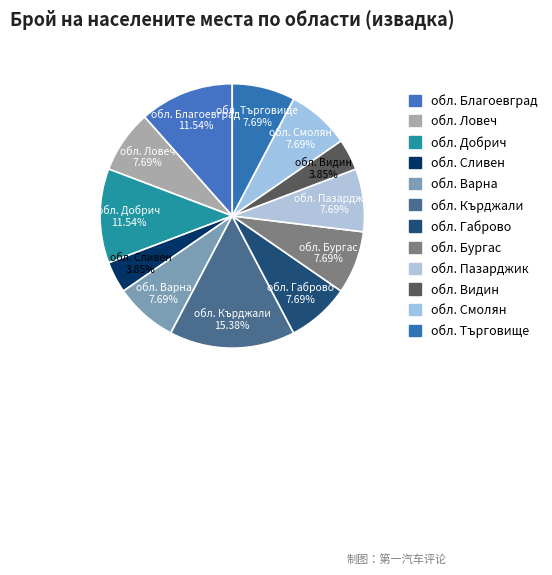

To the nearest percent, what percentage of the pie is обл. Благоевград?

12%